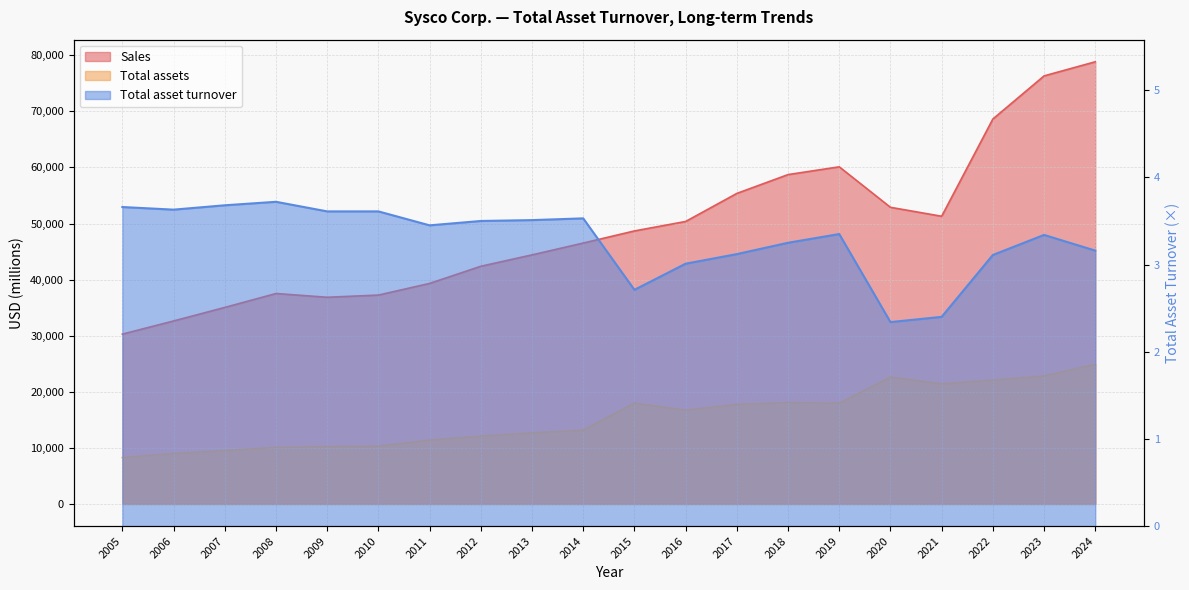

Reading left to right, list all the values displayed in this chart.

Sales: 30282.0	32628.0	35042.0	37522.0	36853.0	37243.0	39323.0	42381.0	44411.0	46517.0	48681.0	50367.0	55371.0	58727.0	60114.0	52893.0	51298.0	68636.0	76325.0	78844.0
Total assets: 8268.0	8992.0	9519.0	10082.0	10217.0	10314.0	11386.0	12095.0	12664.0	13168.0	17989.0	16722.0	17757.0	18070.0	17967.0	22628.0	21414.0	22086.0	22821.0	24917.0
Total asset turnover: 3.7	3.6	3.7	3.7	3.6	3.6	3.5	3.5	3.5	3.5	2.7	3.0	3.1	3.2	3.4	2.3	2.4	3.1	3.3	3.2